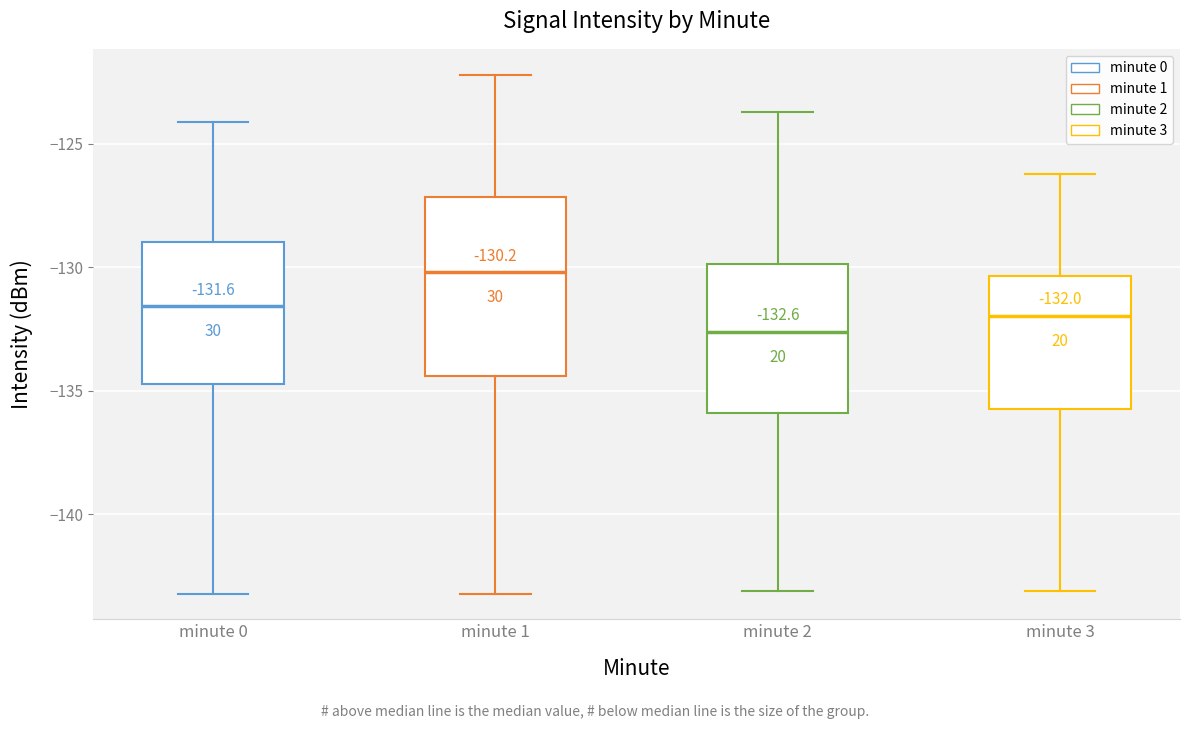

Which box's median line is the highest?

minute 1